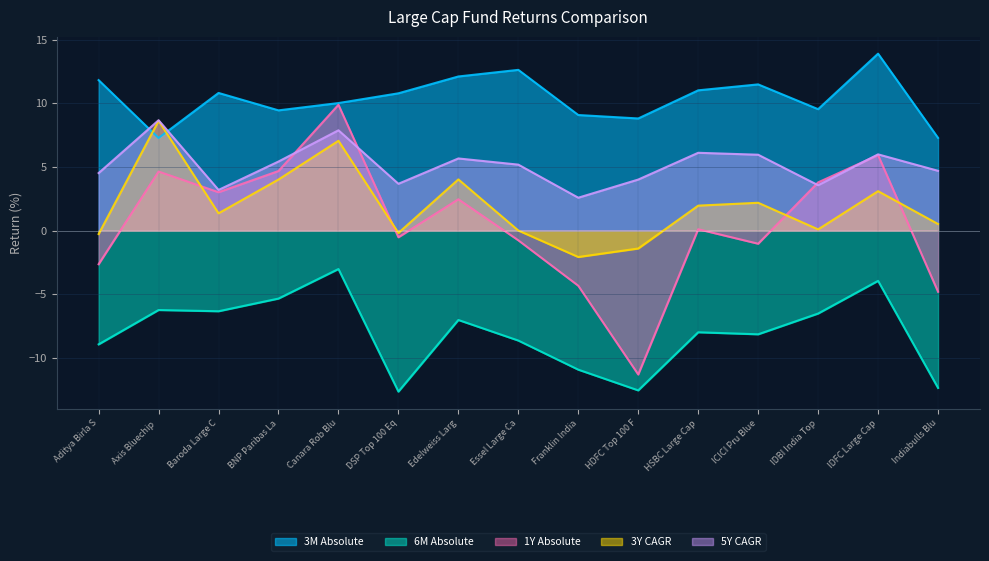

True or false: 6M Absolute and 3M Absolute intersect in this chart.

False